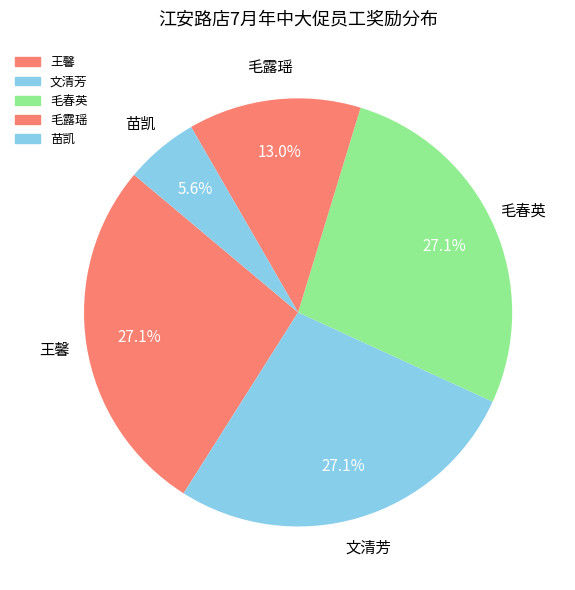

What percentage is the 文清芳 slice, to the nearest percent?

27%